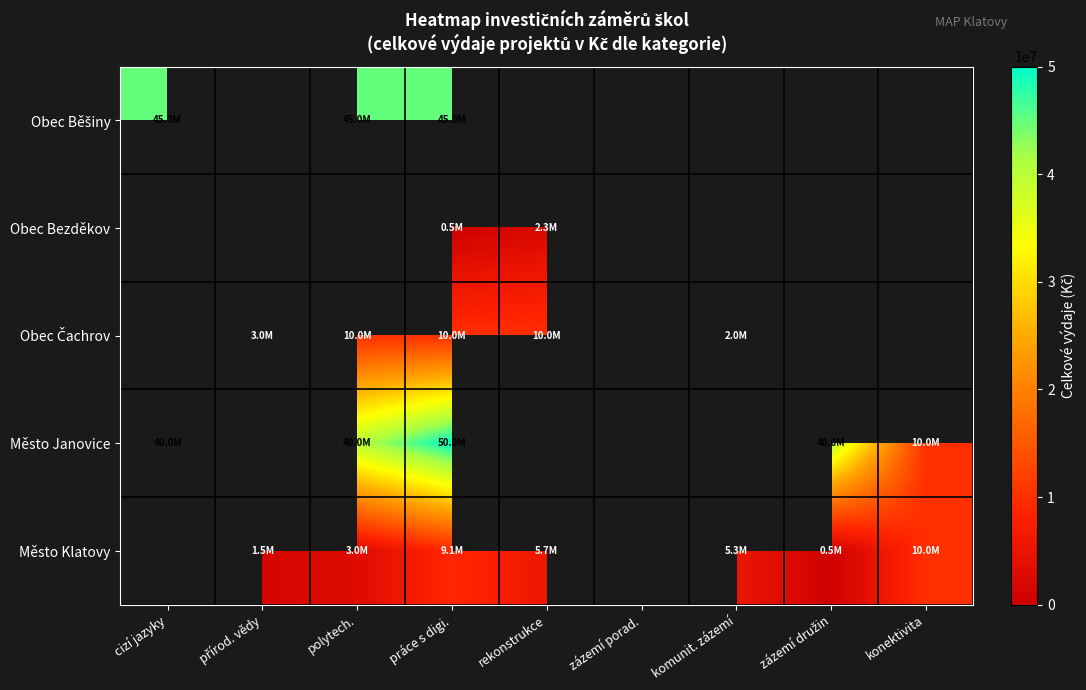

Which series has the largest range (max minus min)?

Město Janovice